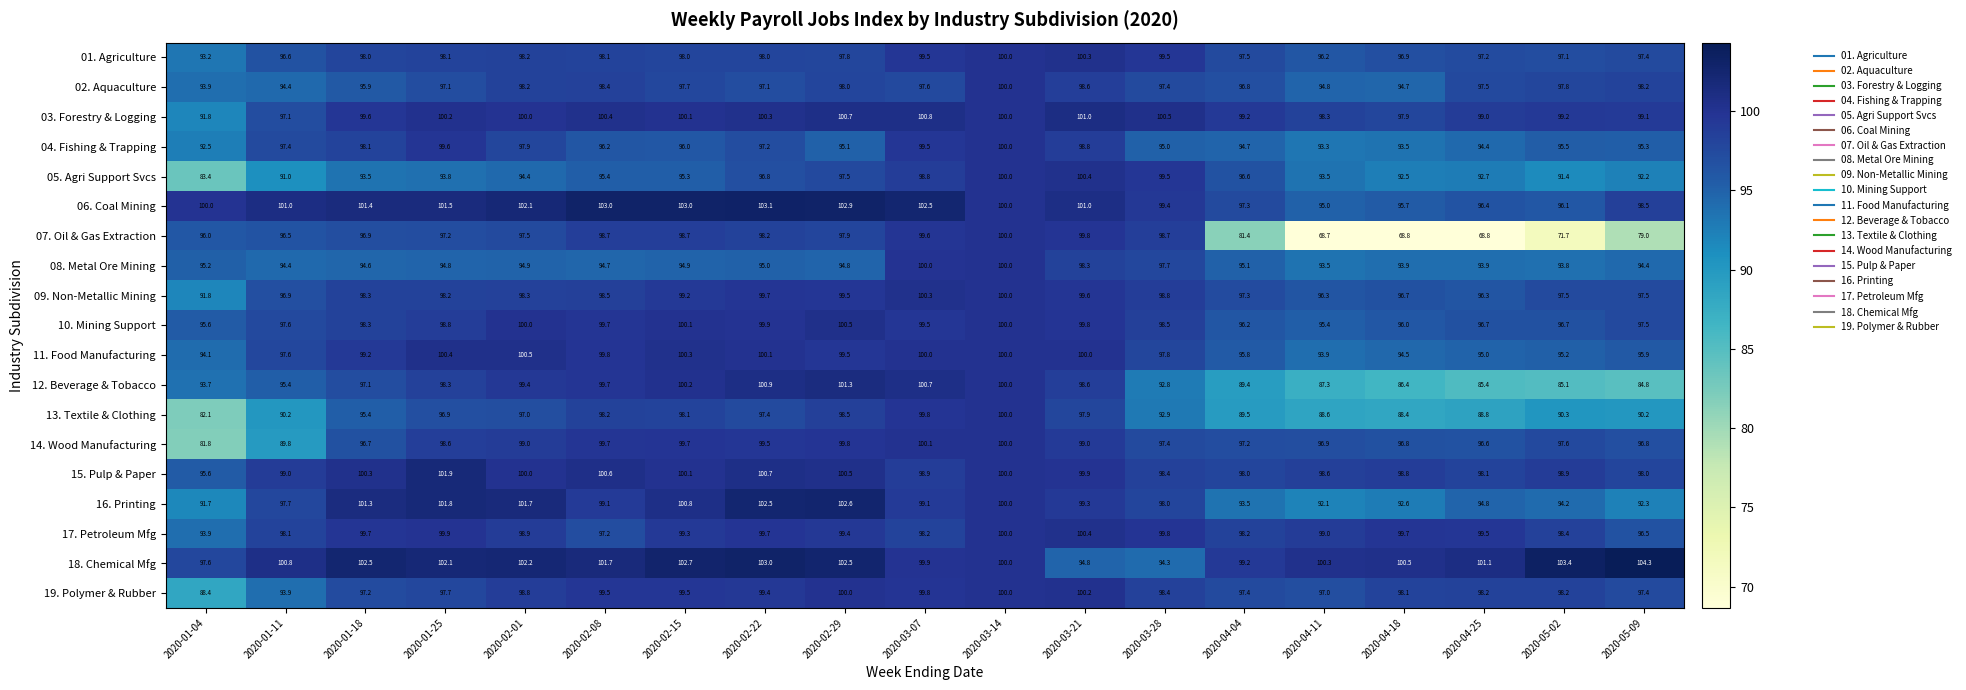

Which series has the largest total across all categories?

18. Chemical Mfg